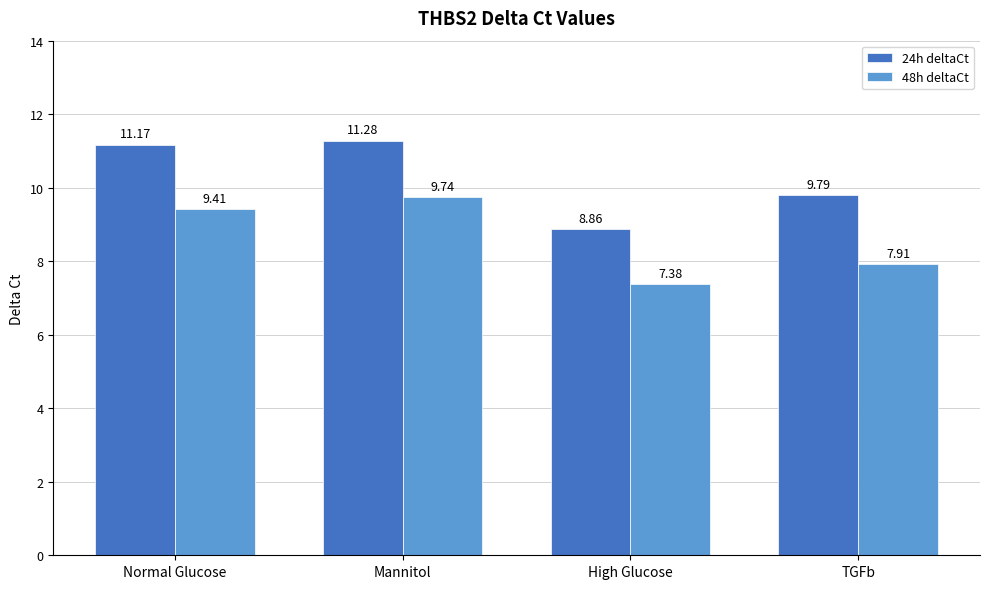

How many data points does each series have?

4